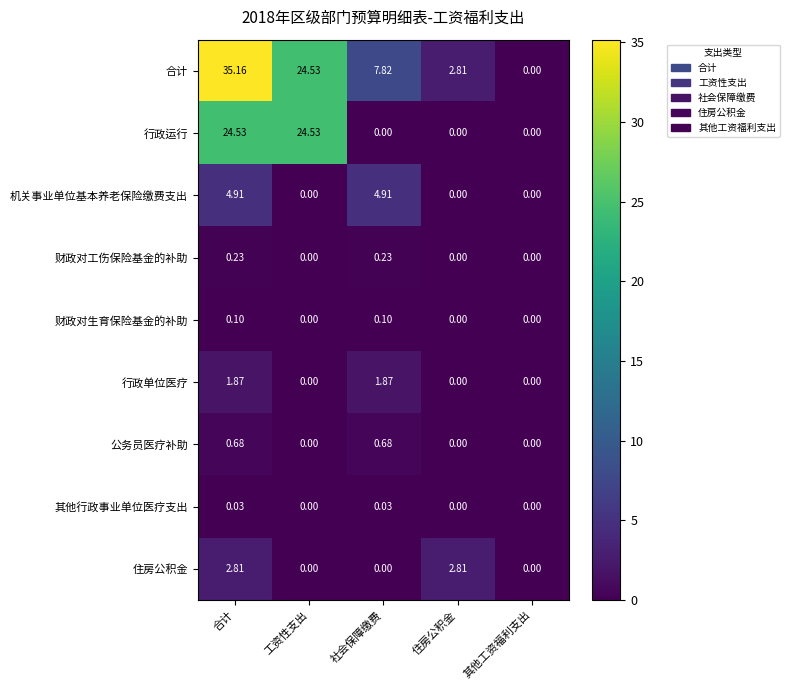

Which series has the largest total across all categories?

合计